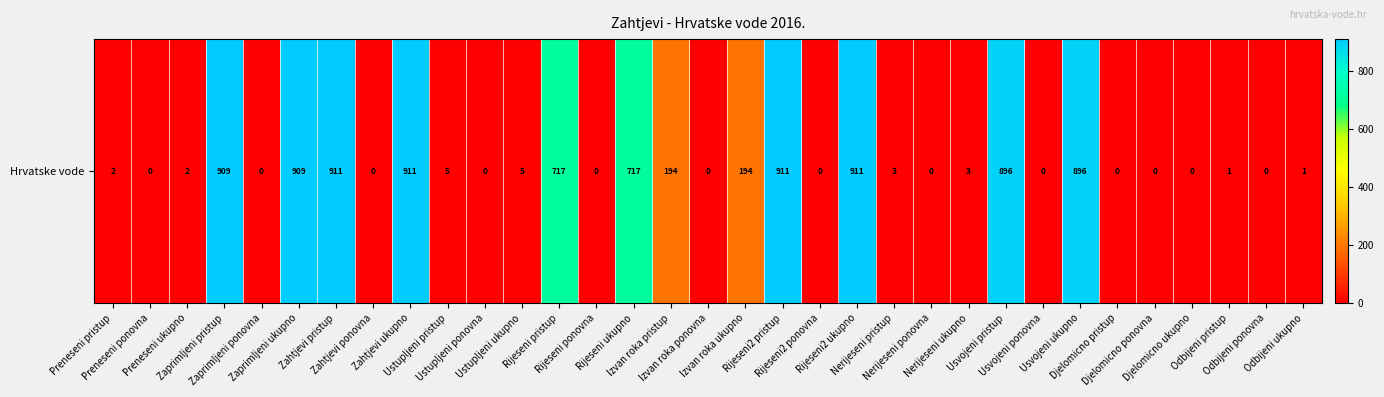

Which label corresponds to the largest value in the chart?

Zahtjevi pristup